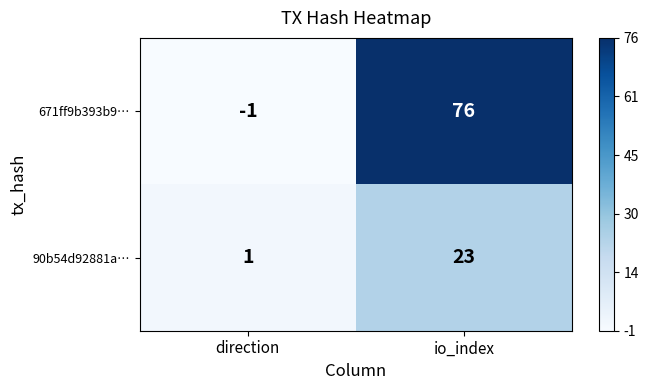

How many series are shown in this chart?

2